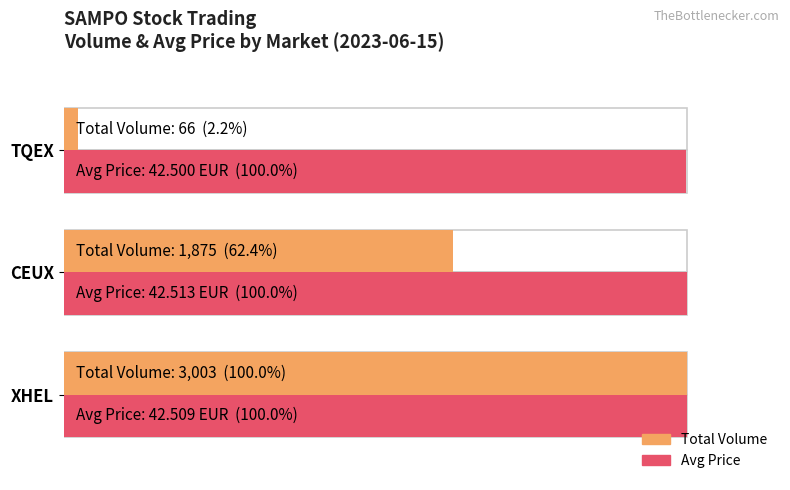

How many distinct data groups are displayed?

2